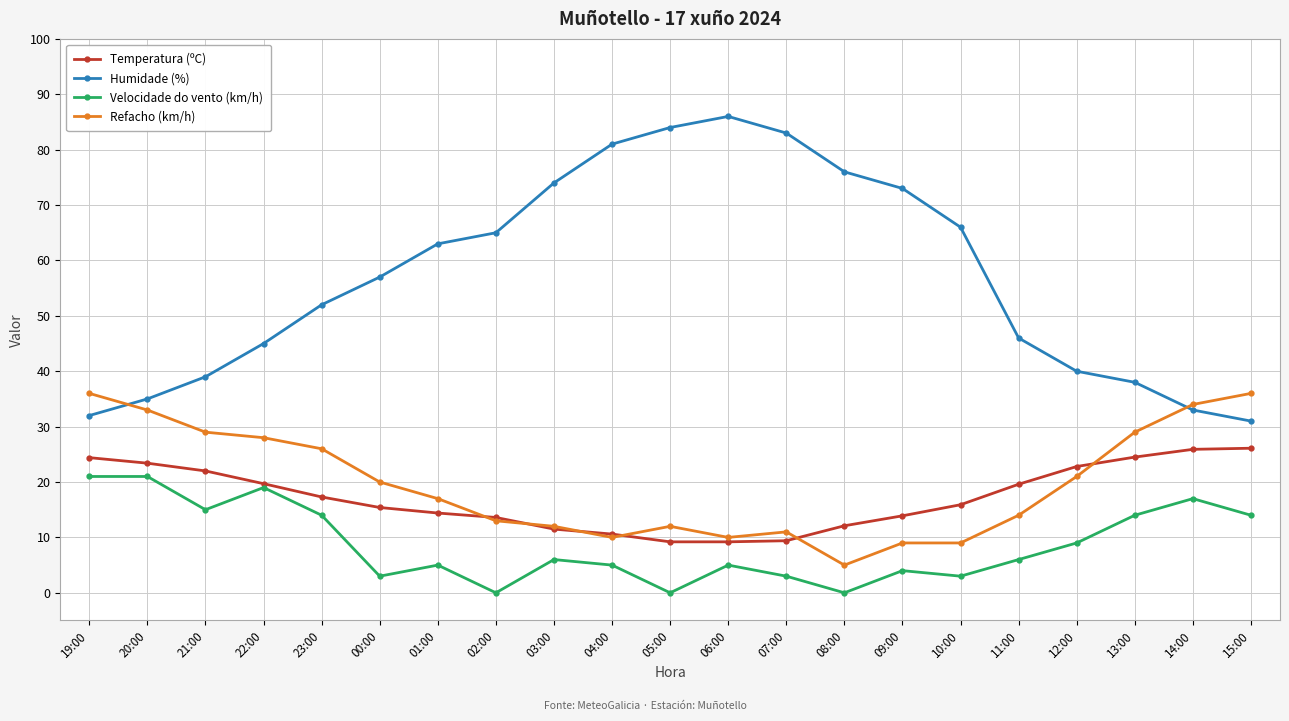

Is the value of Temperatura (ºC) at 12:00 greater than the value of Refacho (km/h) at 05:00?

Yes